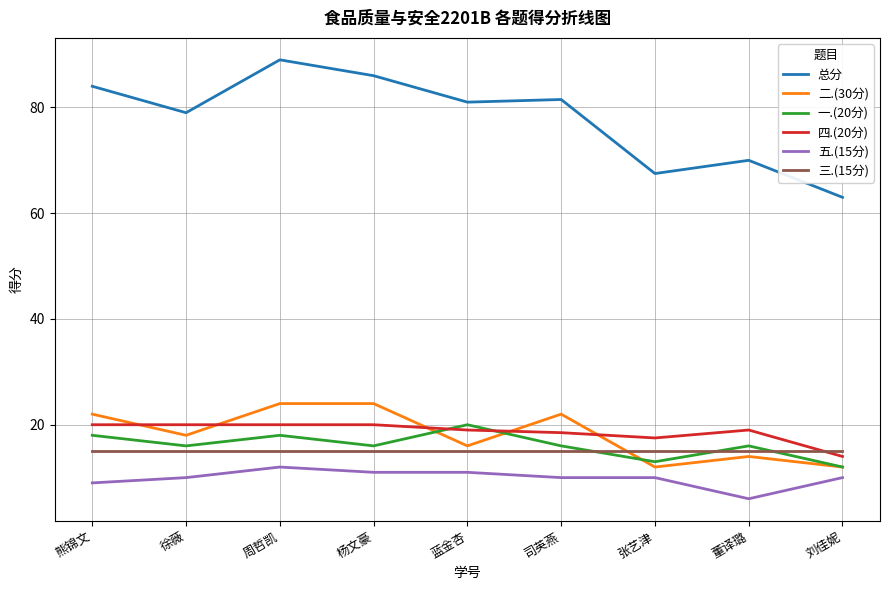

Reading left to right, list all the values displayed in this chart.

总分: 84.0	79.0	89.0	86.0	81.0	81.5	67.5	70.0	63.0
二.(30分): 22.0	18.0	24.0	24.0	16.0	22.0	12.0	14.0	12.0
一.(20分): 18.0	16.0	18.0	16.0	20.0	16.0	13.0	16.0	12.0
四.(20分): 20.0	20.0	20.0	20.0	19.0	18.5	17.5	19.0	14.0
五.(15分): 9.0	10.0	12.0	11.0	11.0	10.0	10.0	6.0	10.0
三.(15分): 15.0	15.0	15.0	15.0	15.0	15.0	15.0	15.0	15.0